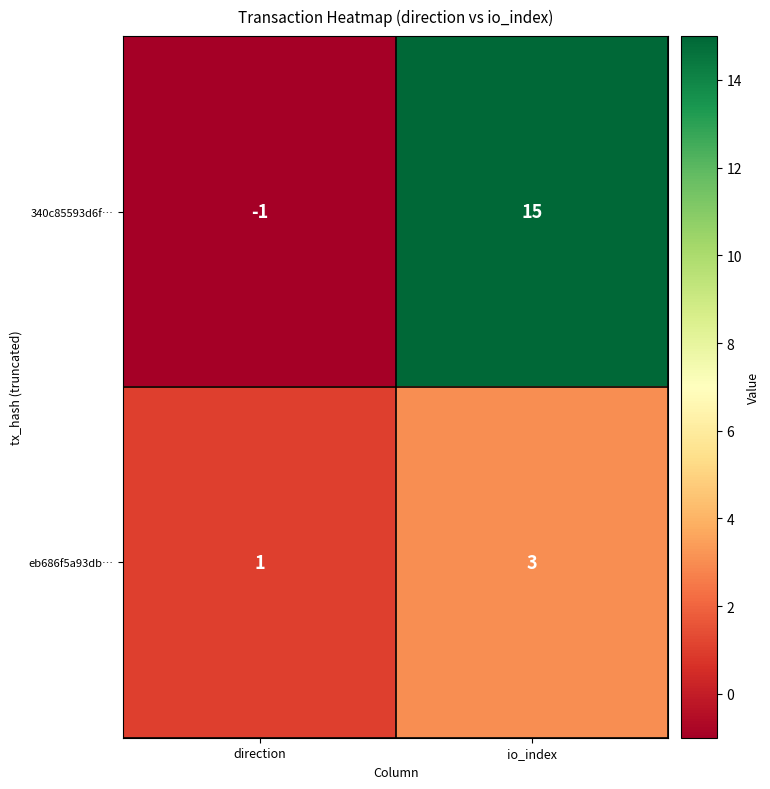

What is the total value across all series at io_index?

18